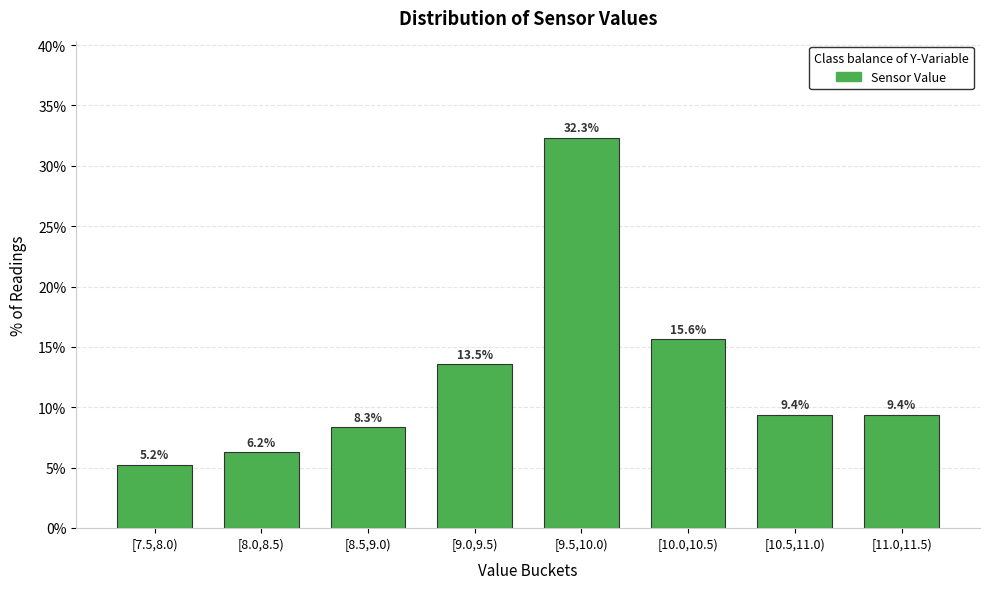

What is the ratio of the value at [10.5,11.0) to the value at [7.5,8.0)?

1.8